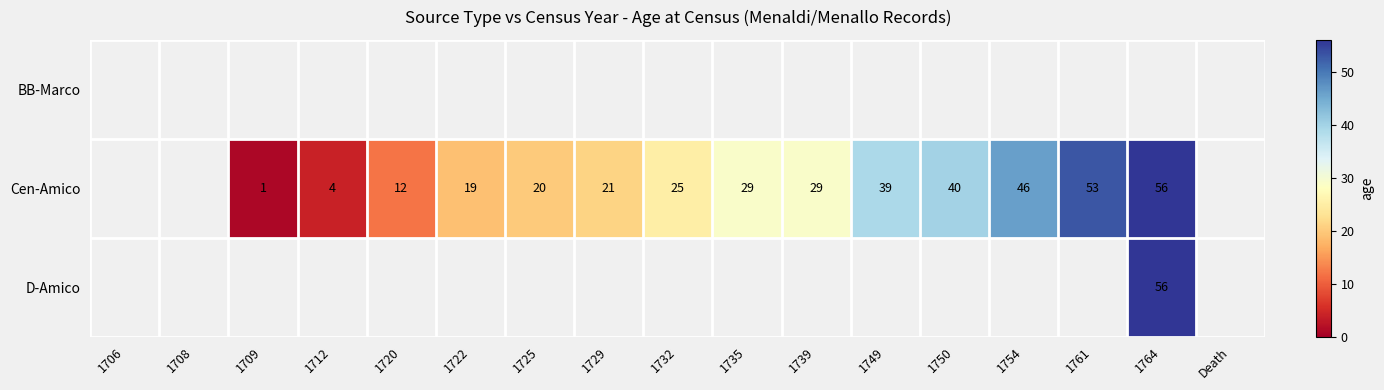

The value of Cen-Amico at 1709 is 1. True or false?

True